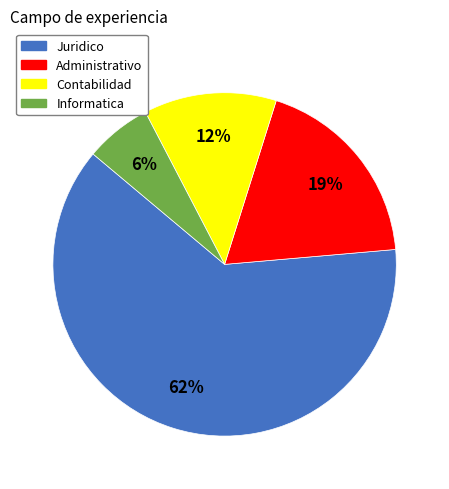

True or false: Contabilidad accounts for 12% of the total.

True